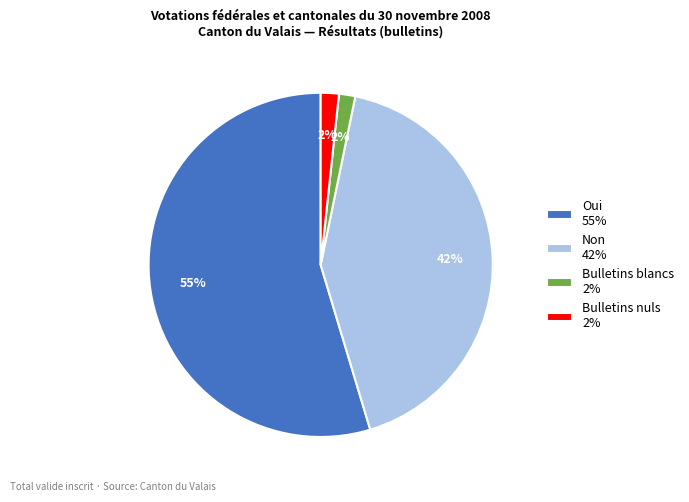

Is it true that Bulletins nuls 2% is 2% of the pie?

True